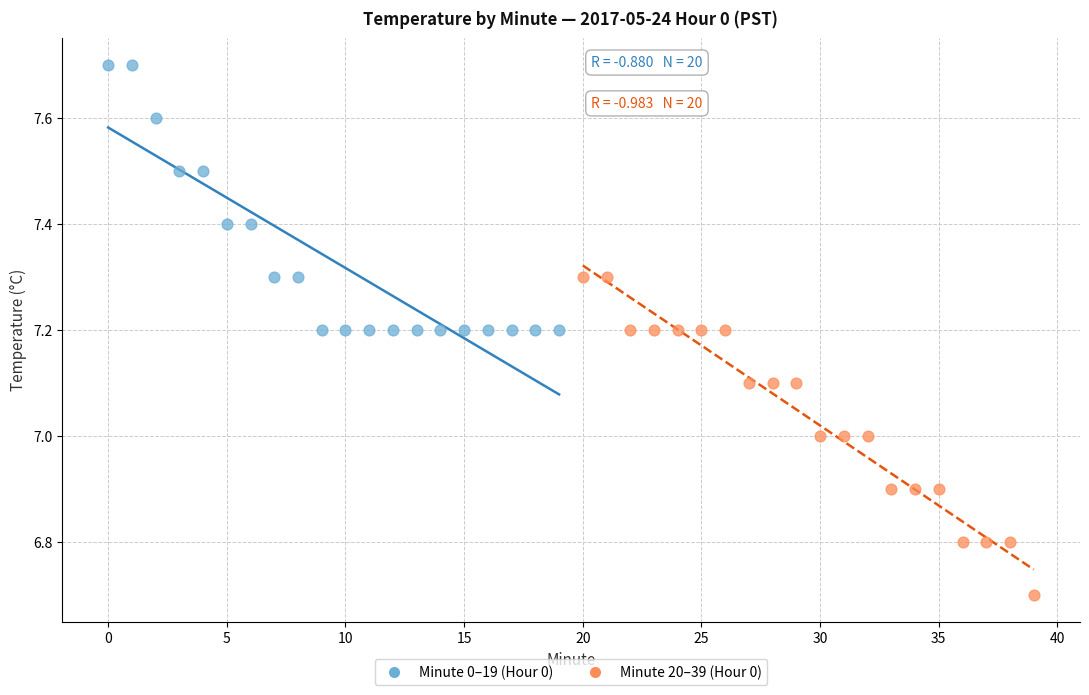

Which series has the largest Y range (max minus min)?

Minute 20–39 (Hour 0)